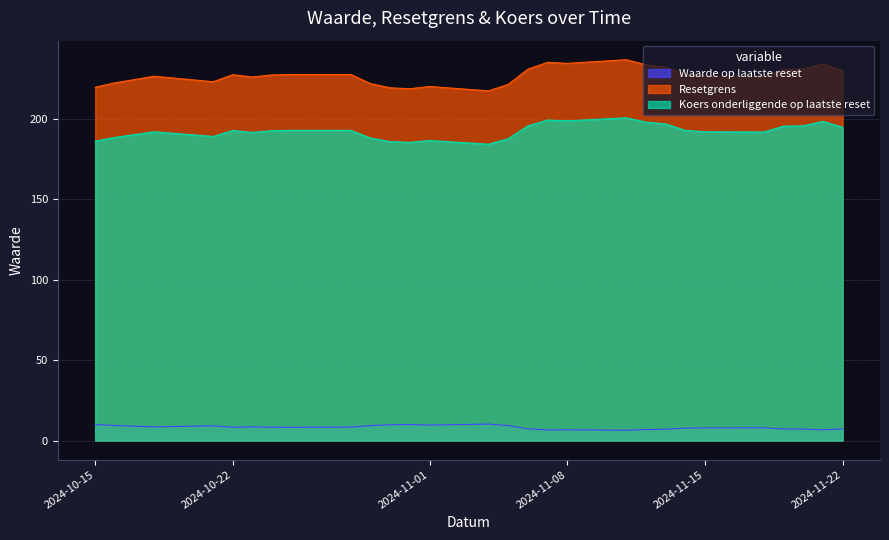

Where is the first local minimum for Waarde op laatste reset?

2024-10-18